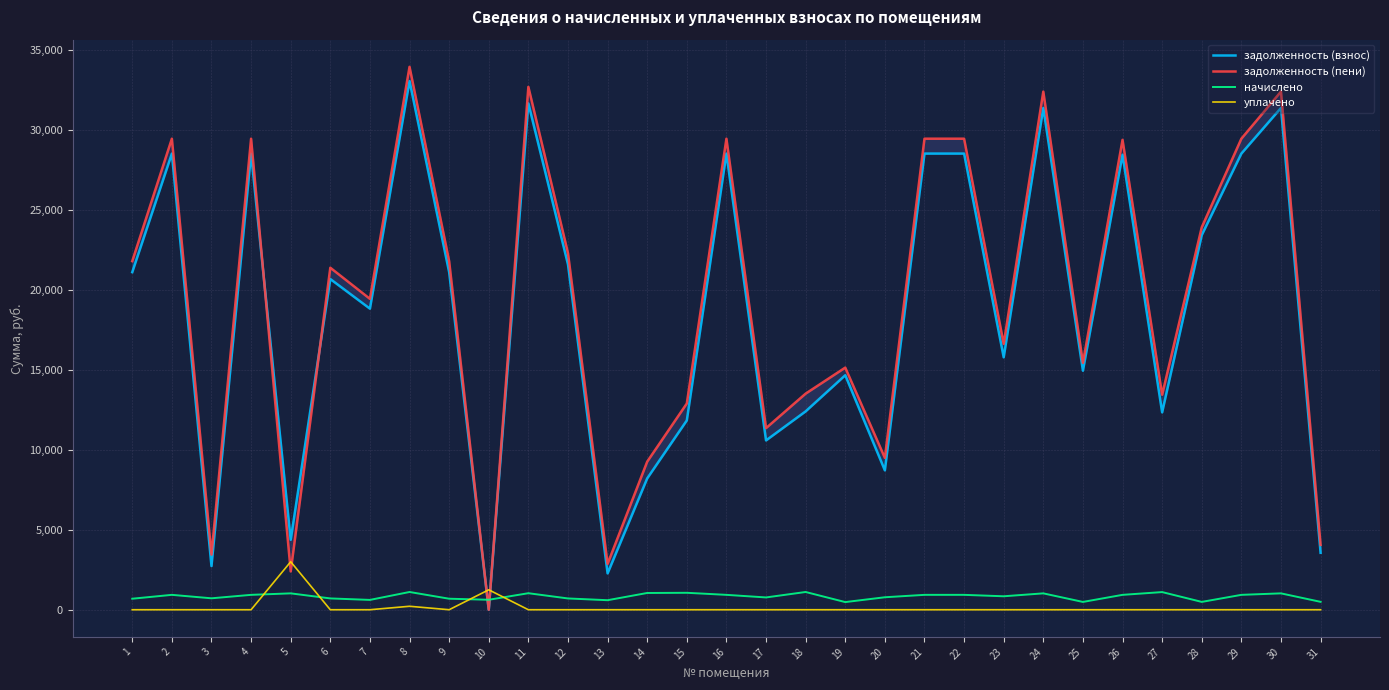

What is the approximate value of начислено at 21?

930.0